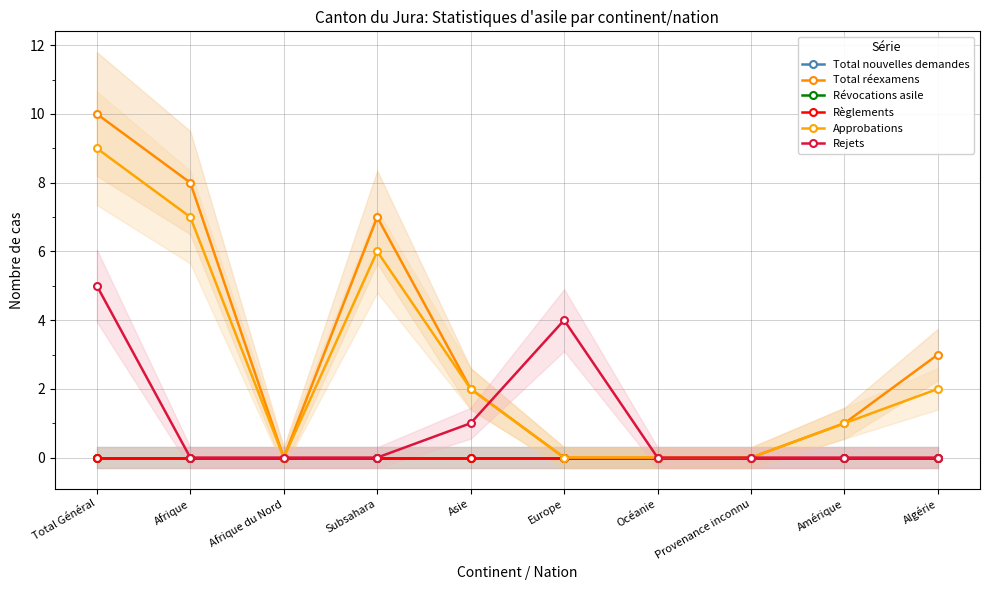

Reading right to left, what are all the values shown in this chart?

Total nouvelles demandes: 0	0	0	0	0	0	0	0	0	0
Total réexamens: 3	1	0	0	0	2	7	0	8	10
Révocations asile: 0	0	0	0	0	0	0	0	0	0
Règlements: 0	0	0	0	0	0	0	0	0	0
Approbations: 2	1	0	0	0	2	6	0	7	9
Rejets: 0	0	0	0	4	1	0	0	0	5